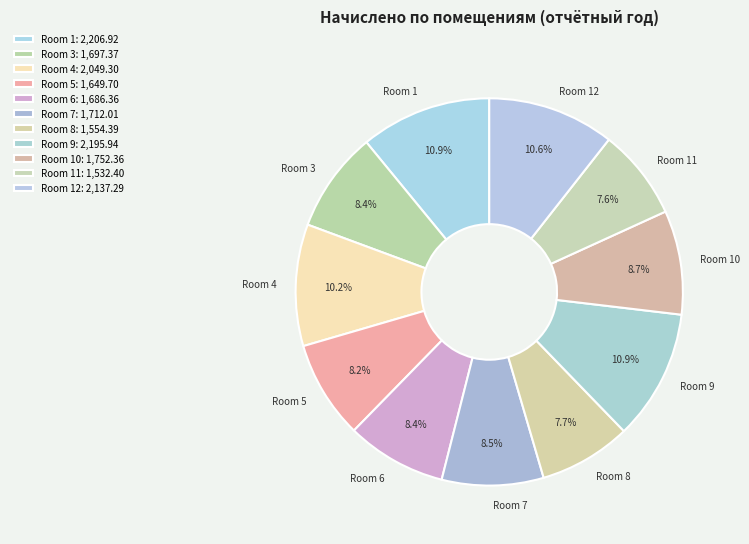

What is the ratio of the value at Room 7 to the value at Room 4?

0.8